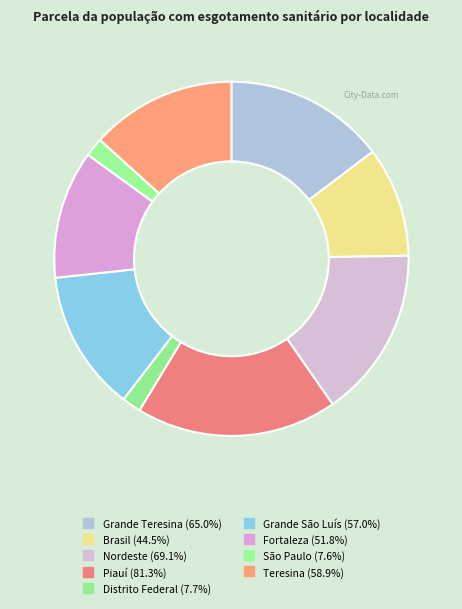

How many slices are in this pie chart?

9